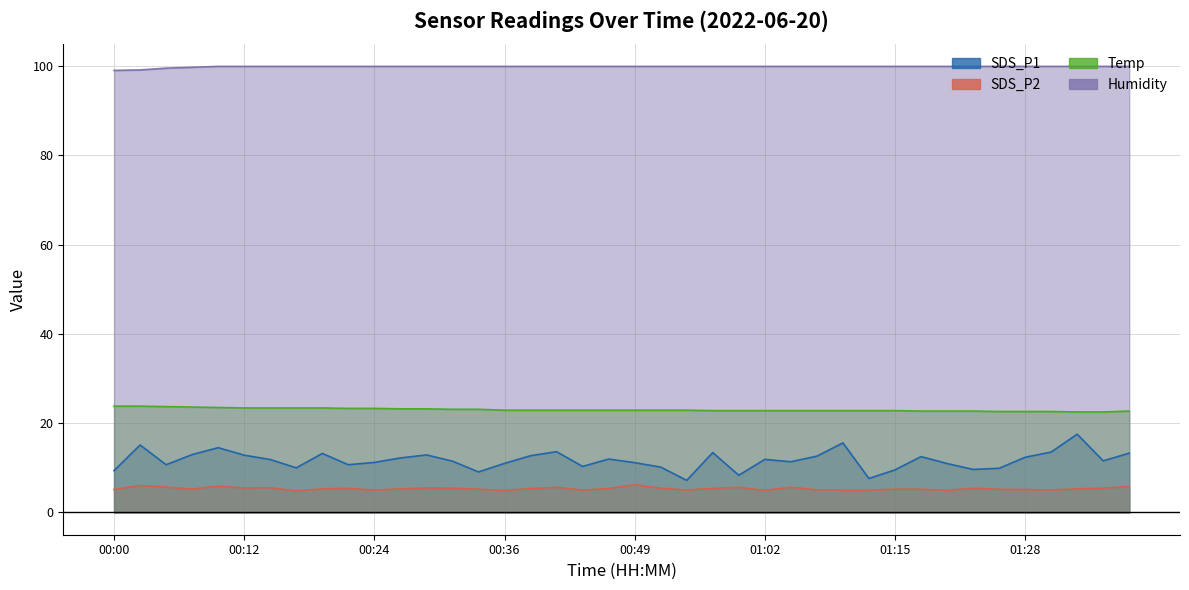

Between 00:29 and 00:39, which is larger?

00:29